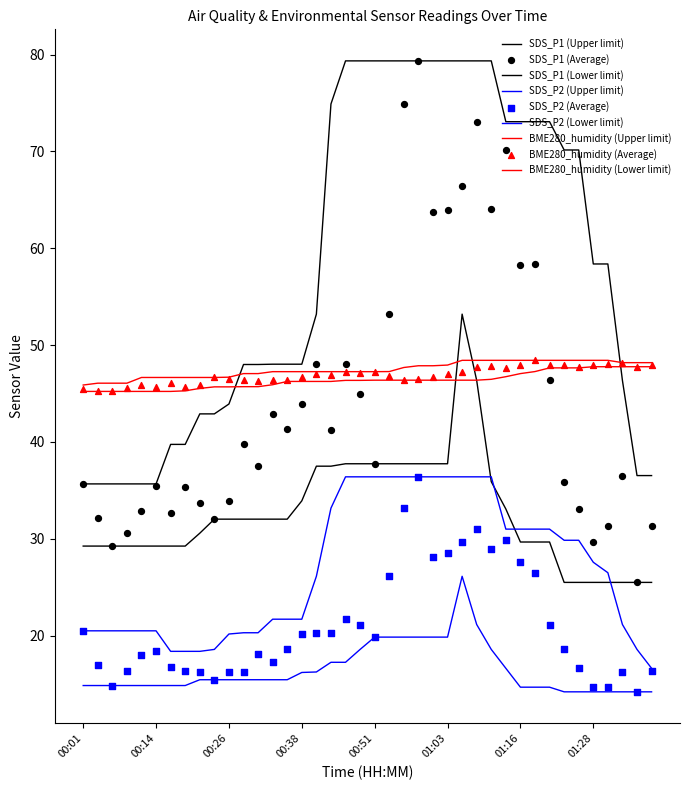

At which category is the sum across all series the highest?

00:58